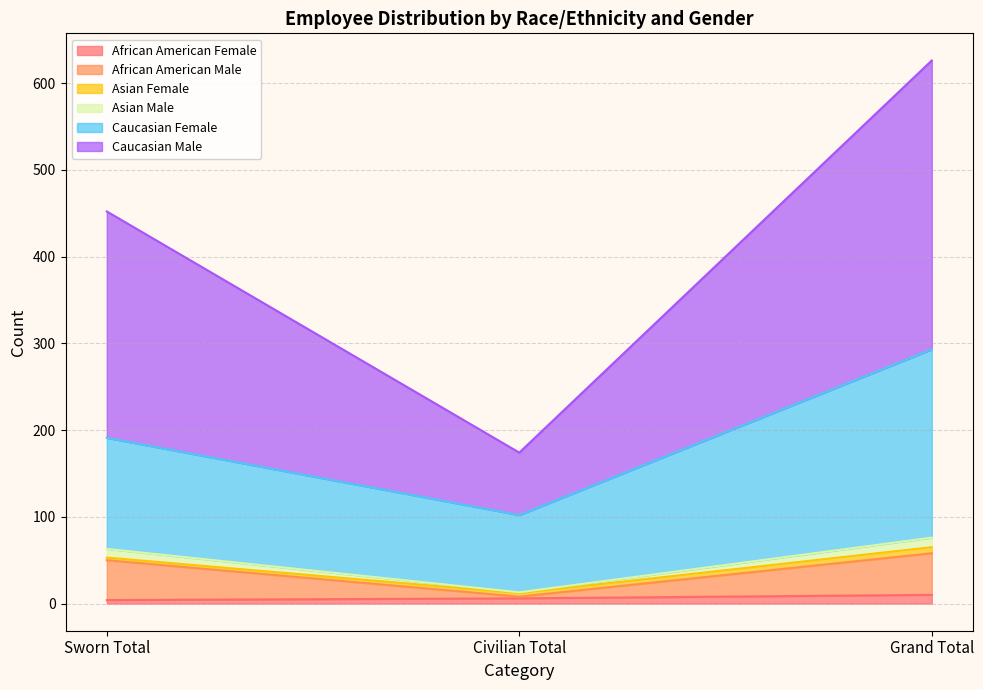

At which category is the sum across all series the highest?

Grand Total